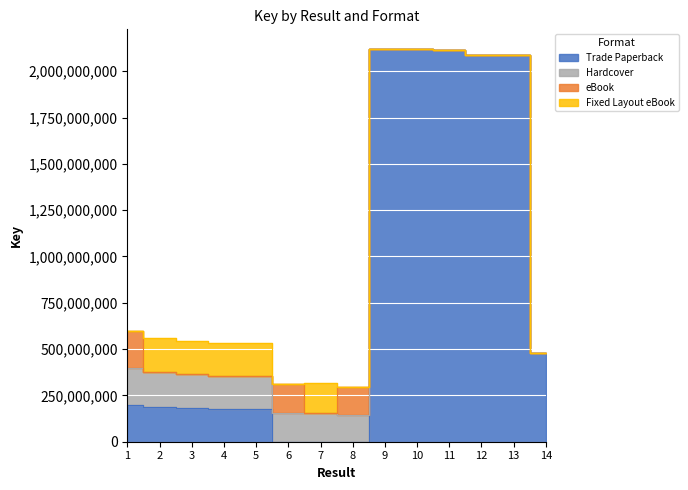

What is the maximum value for eBook?

198765552